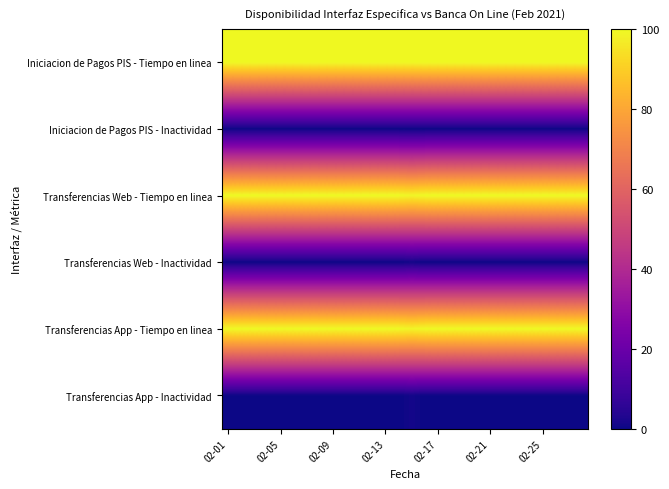

How many categories are shown in the chart?

28